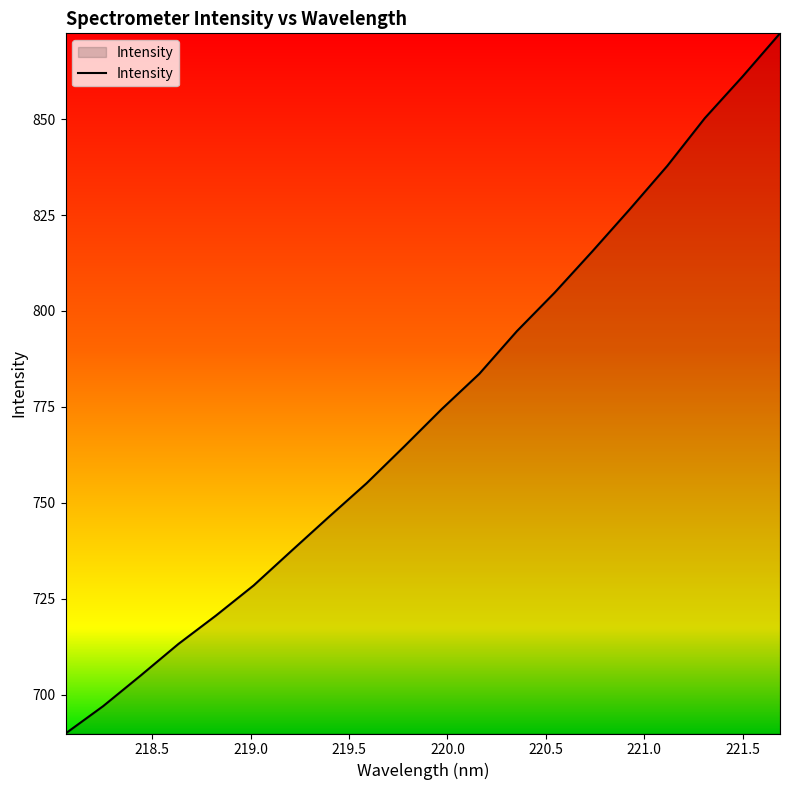

What is the maximum value shown in the chart?

872.4